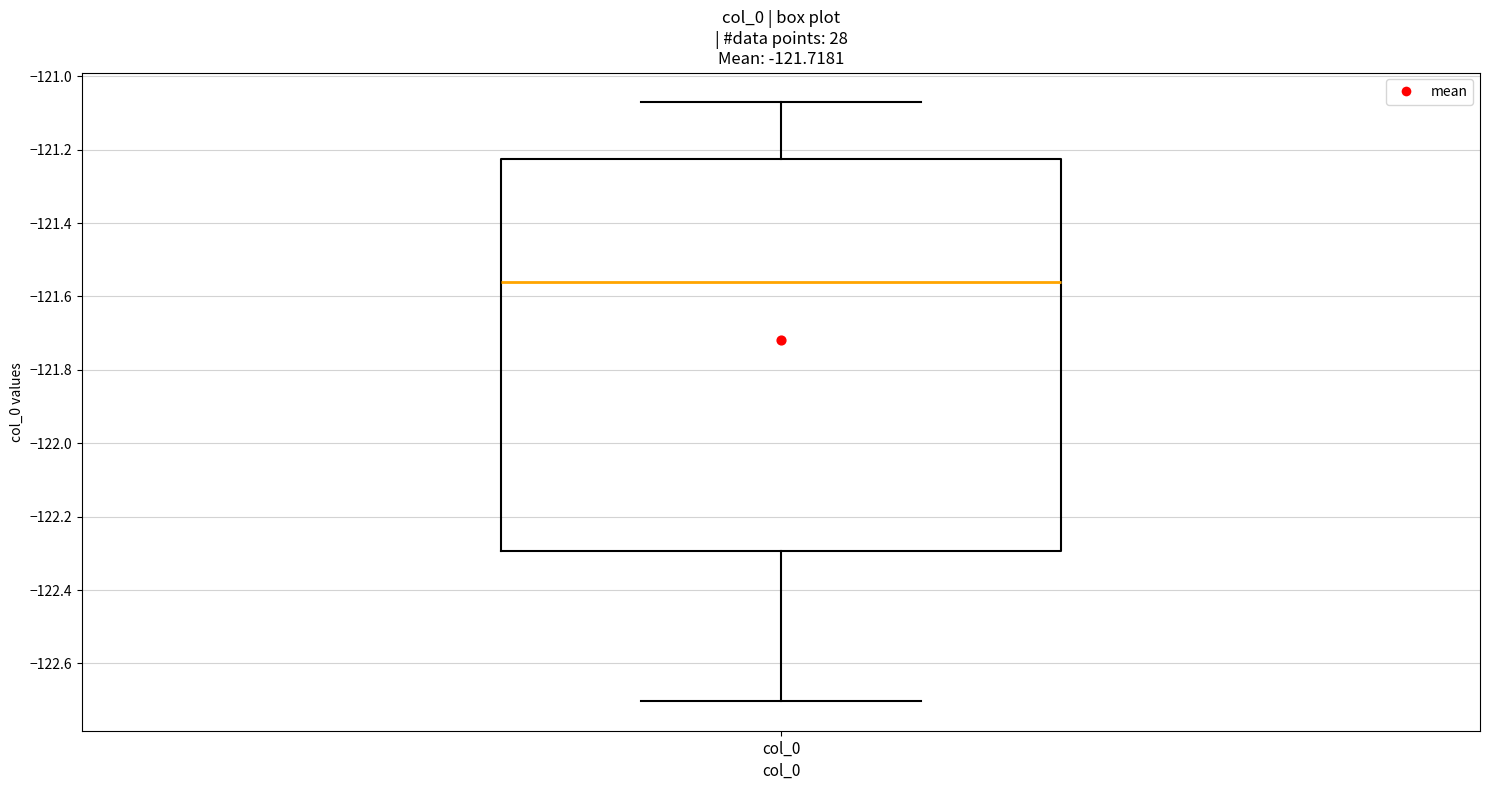

Where does the upper whisker of the box for col_0 end on the y-axis? The values are not printed on the chart, so give them approximately, as read against the axis.

-121.08